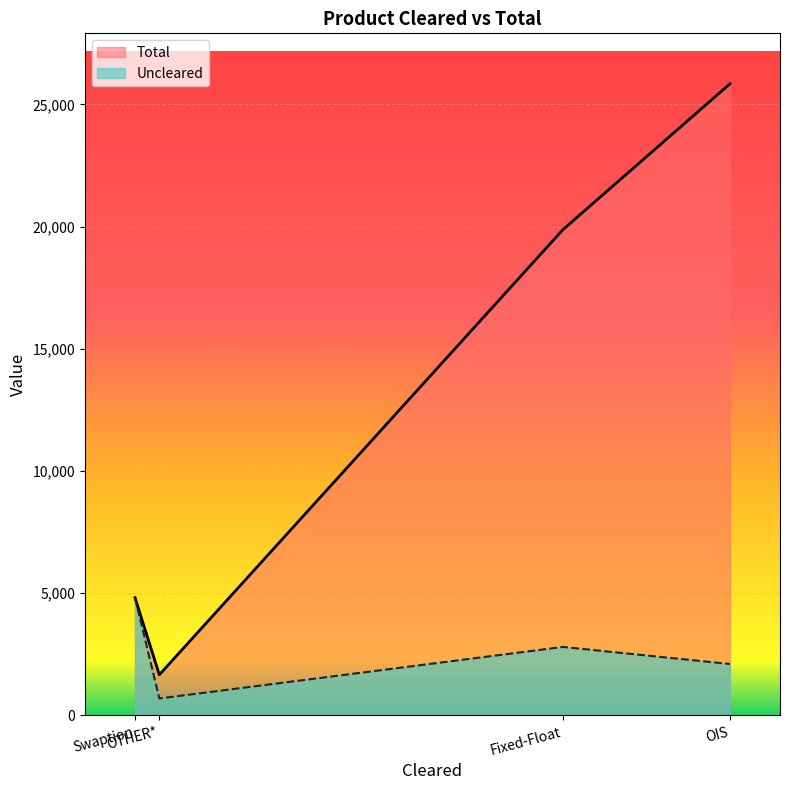

Does the chart display data point markers on the line(s)?

No